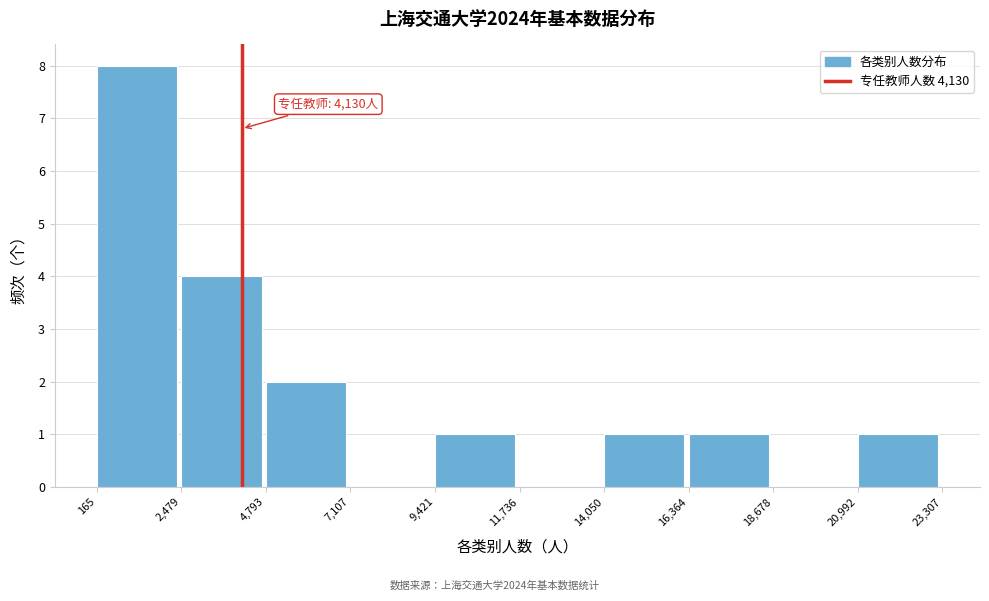

Which range on the x-axis has the tallest bar?

165 to 2,479